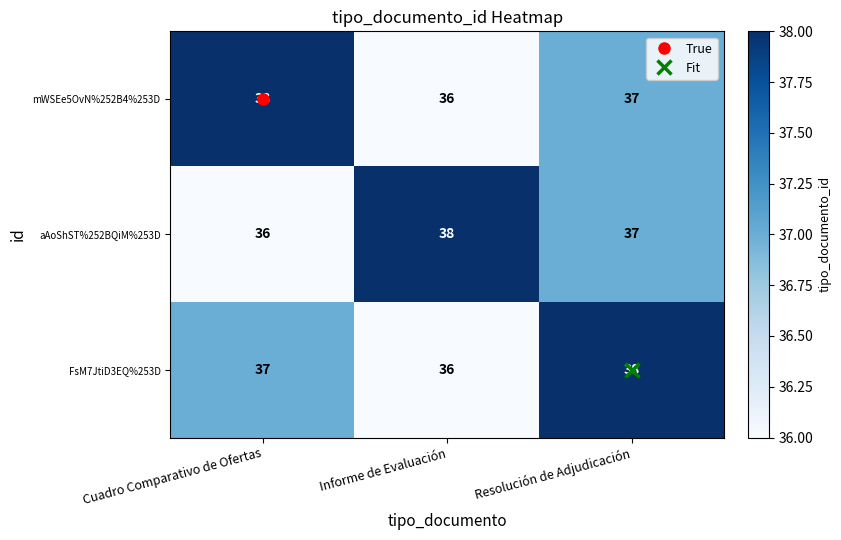

At which category is the sum across all series the highest?

Resolución de Adjudicación